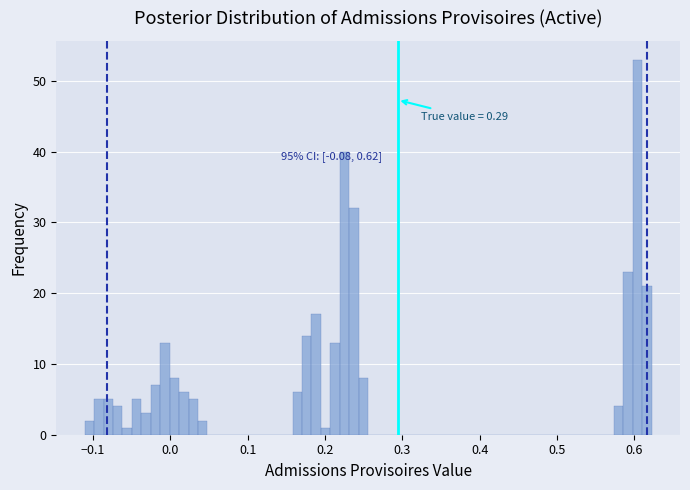

Around what value on the x-axis is the tallest bar? Give the approximate position of its centre, as read against the axis.

0.60